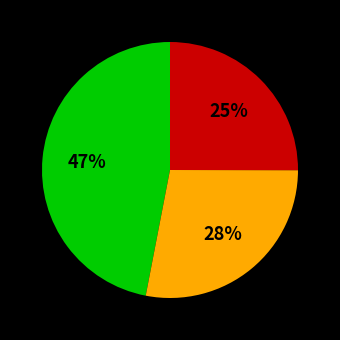

Is there a majority slice in this chart?

No